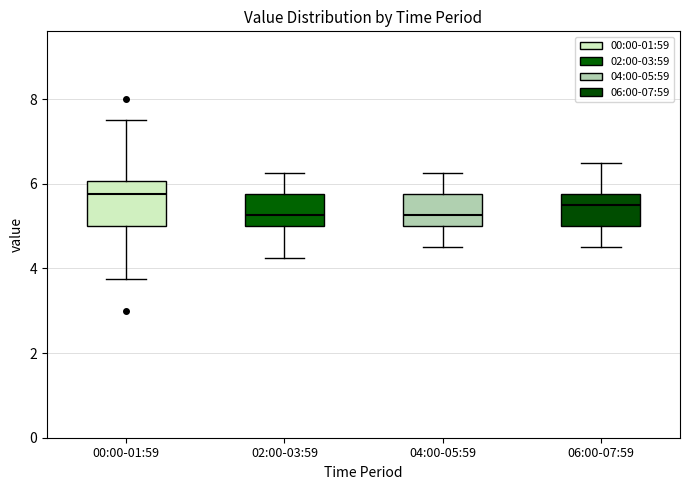

Reading left to right, transcribe this box plot: for each box, give where its median line is, the range the box spans, and where its two whiskers end, as read against the y-axis. The values are not printed on the chart, so give them approximately, as read against the axis.

00:00-01:59: median 5.8, box 5.0 to 6.0, whiskers 3.8 to 7.6
02:00-03:59: median 5.2, box 5.0 to 5.8, whiskers 4.2 to 6.2
04:00-05:59: median 5.2, box 5.0 to 5.8, whiskers 4.6 to 6.2
06:00-07:59: median 5.6, box 5.0 to 5.8, whiskers 4.6 to 6.6